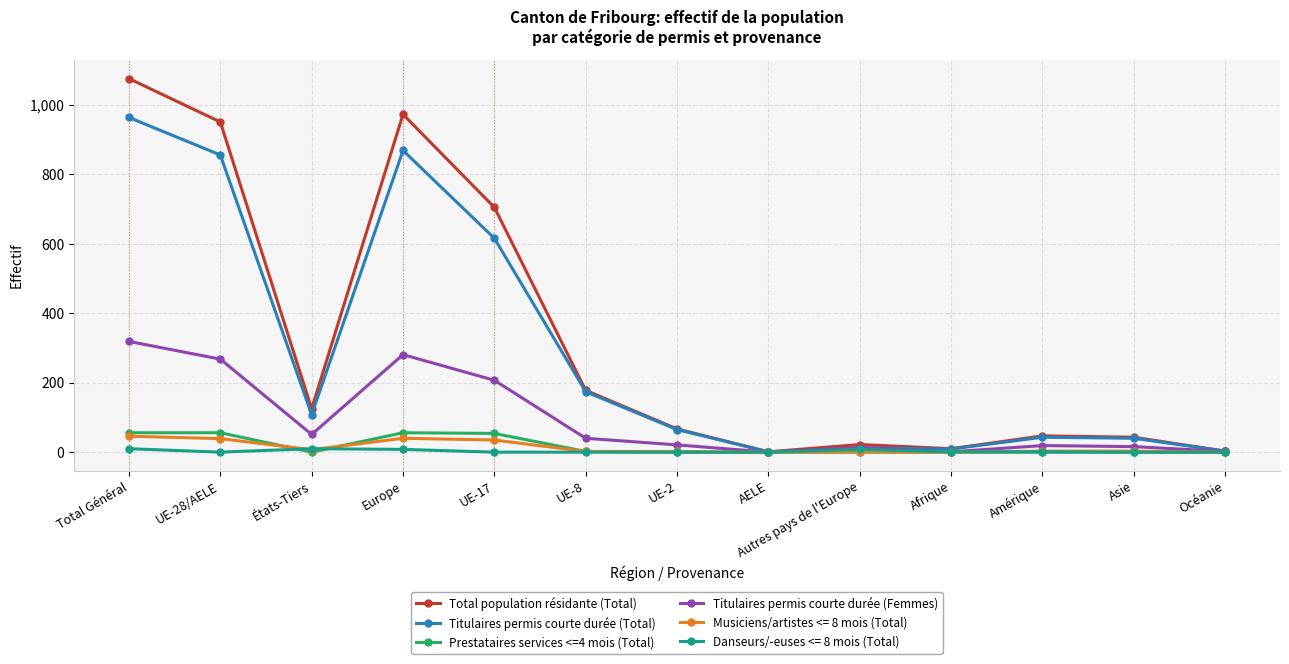

Where is Titulaires permis courte durée (Femmes) nearest to the value 159?

UE-17